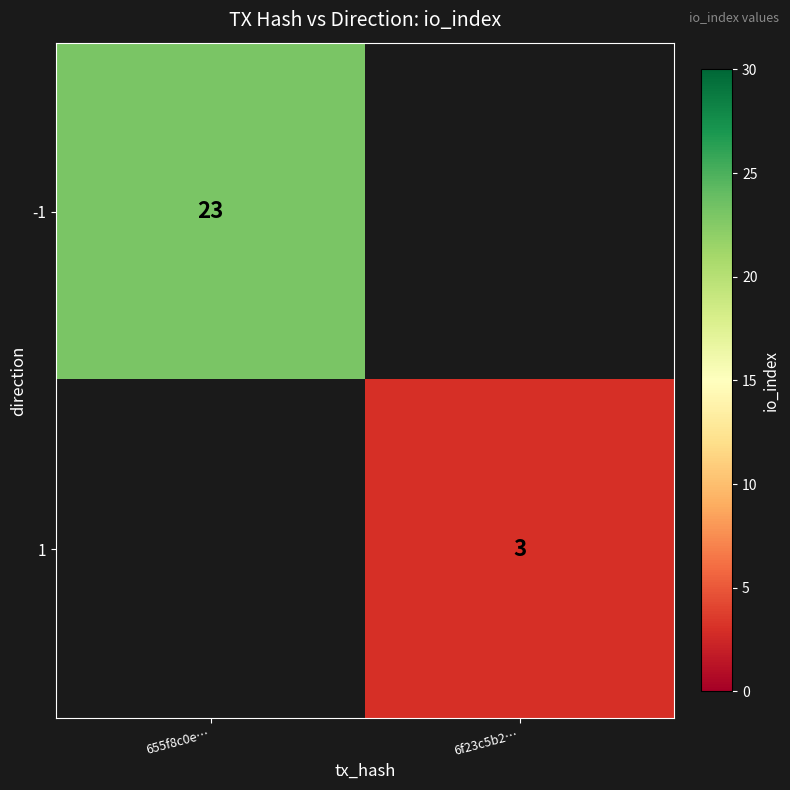

The value of -1 at 655f8c0e… is 5. True or false?

False